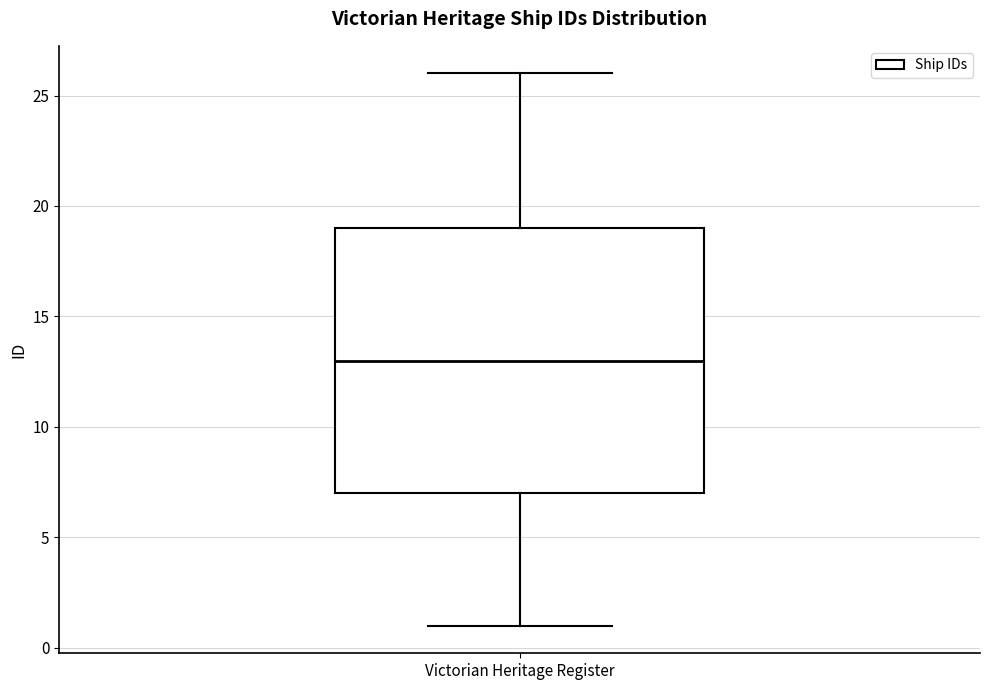

Read this box plot against the y-axis: the position of the median line, the range covered by the box, and the ends of both whiskers. The values are not printed on the chart, so give them approximately, as read against the axis.

median 13, box 7 to 19, whiskers 1 to 26